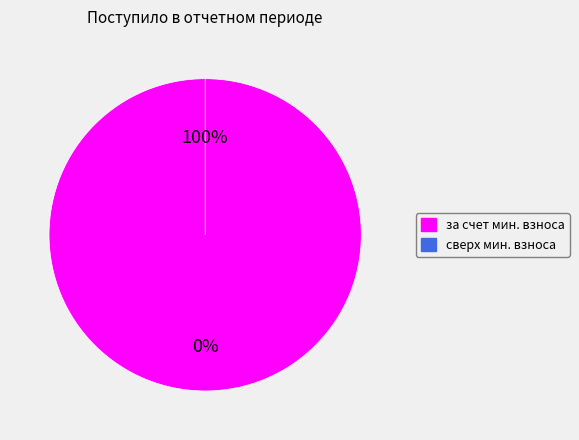

Which slice is the largest?

за счет минимального взноса